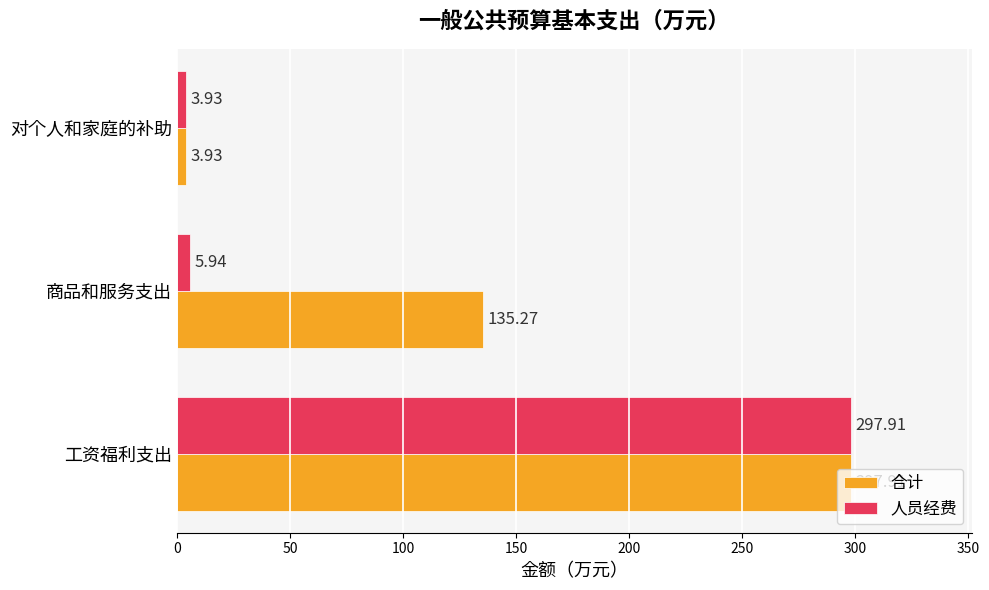

Rank the categories by 合计 value from lowest to highest.

对个人和家庭的补助, 商品和服务支出, 工资福利支出